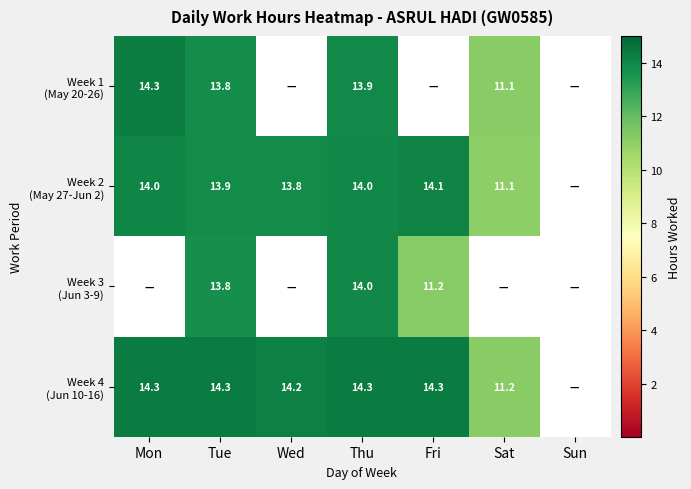

What is the total value across all series at Thu?

56.2